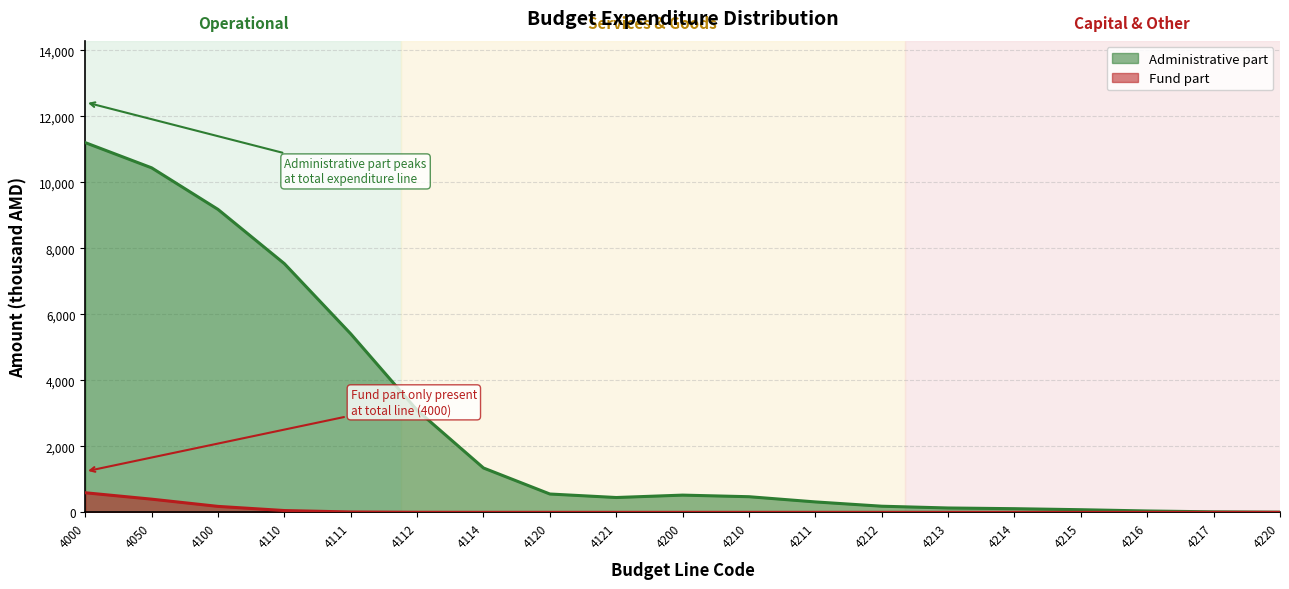

List the series in order of their peak value, highest first.

Administrative part, Fund part